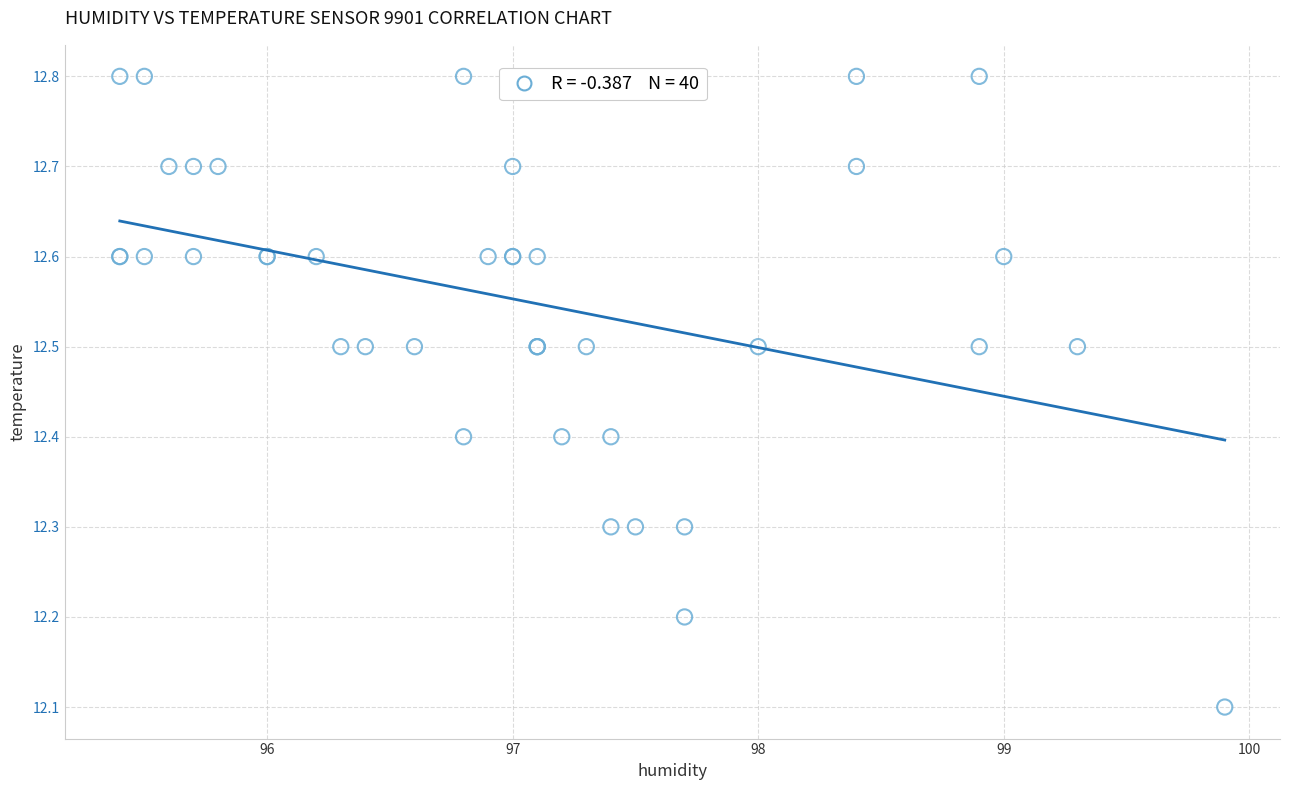

What Y value in the scatter plot is closest to 12?

12.1